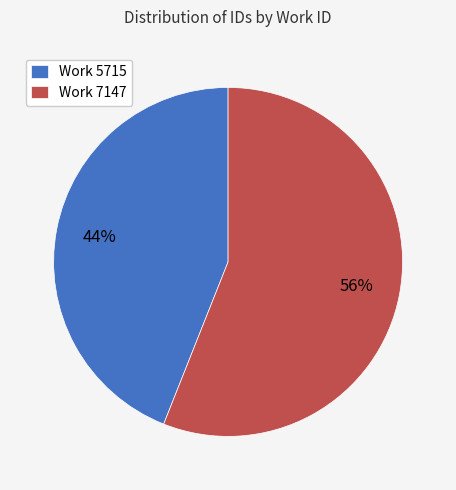

Is there any slice that represents more than half of the pie?

Yes